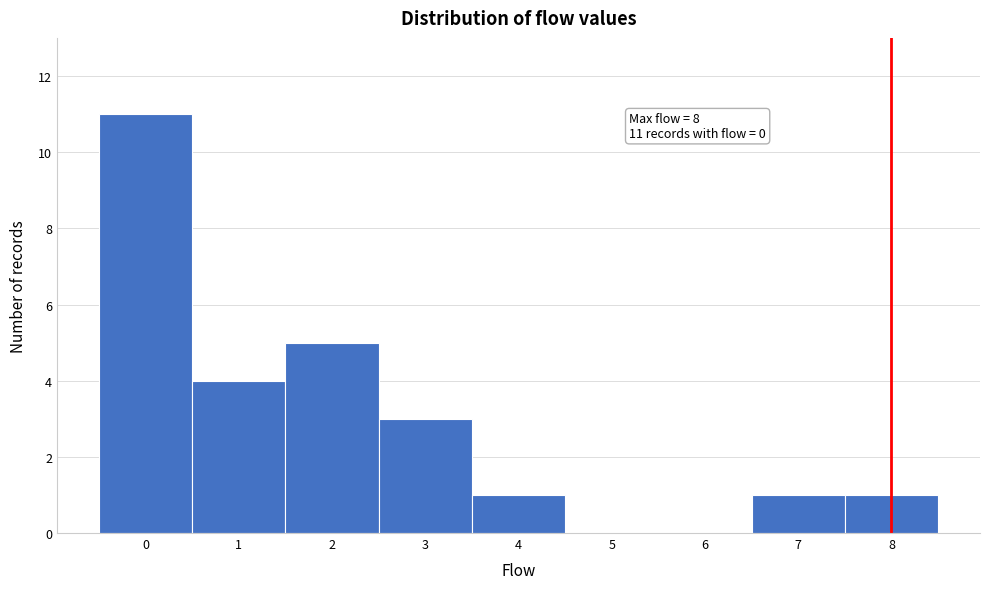

Over which range of the x-axis is the bar tallest?

-0.5 to 0.5